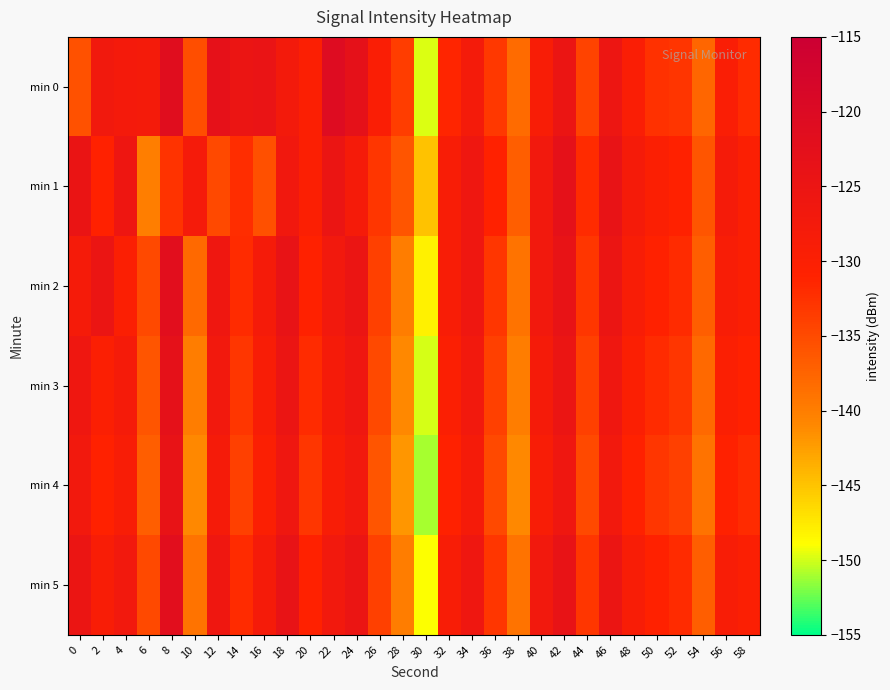

How many distinct data groups are displayed?

6